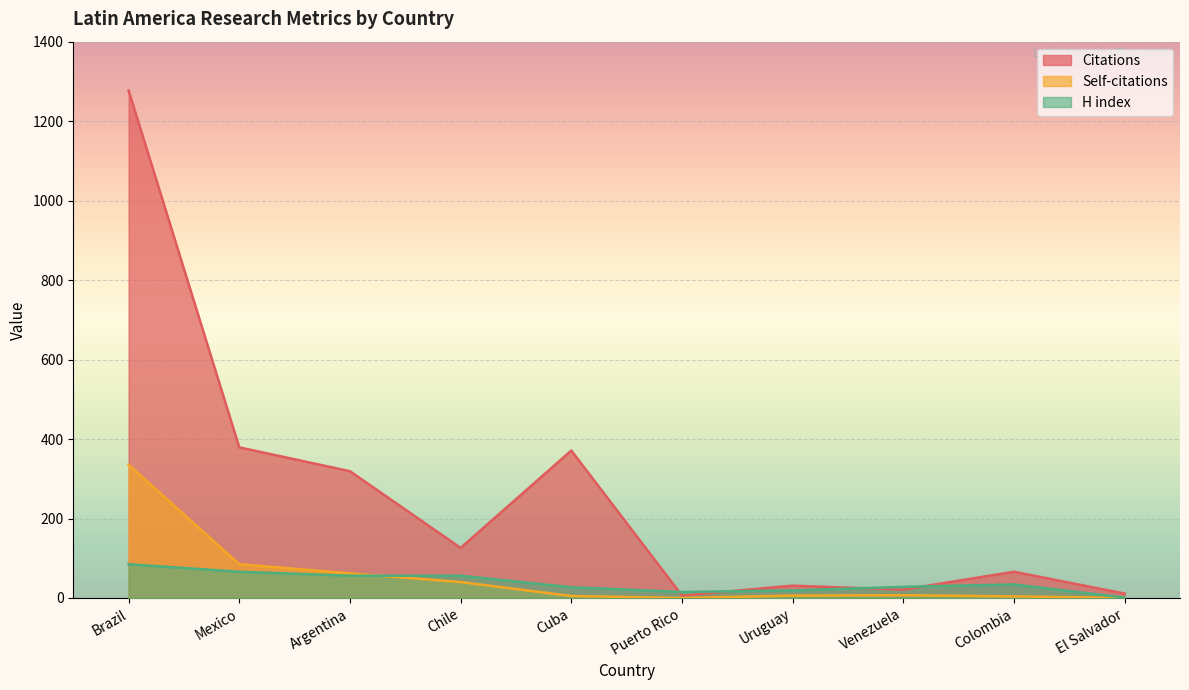

The Self-citations series shows 592 at Brazil. True or false?

False